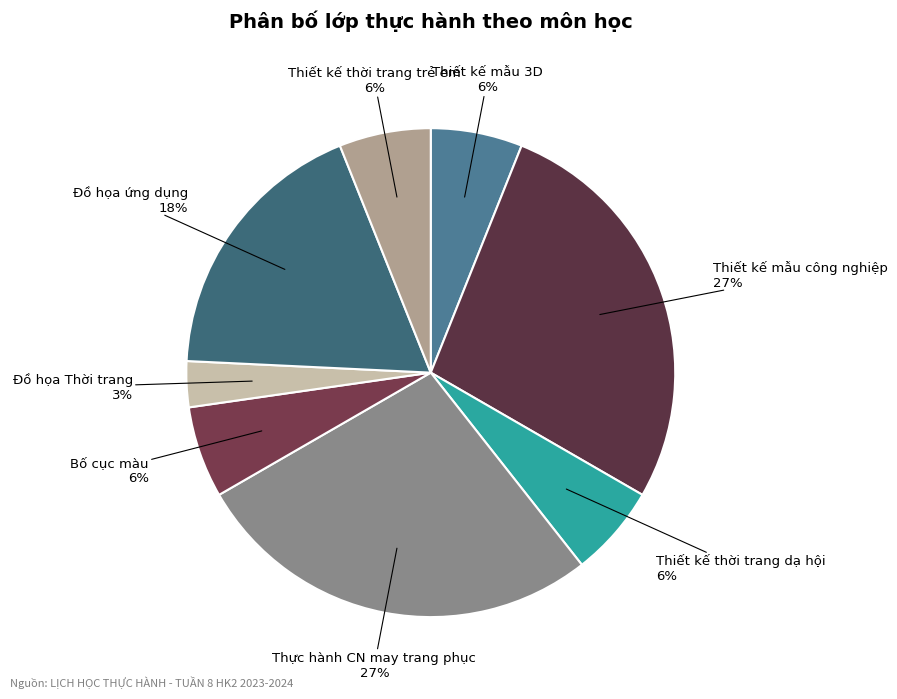

Which slice is the smallest?

Đồ họa Thời trang